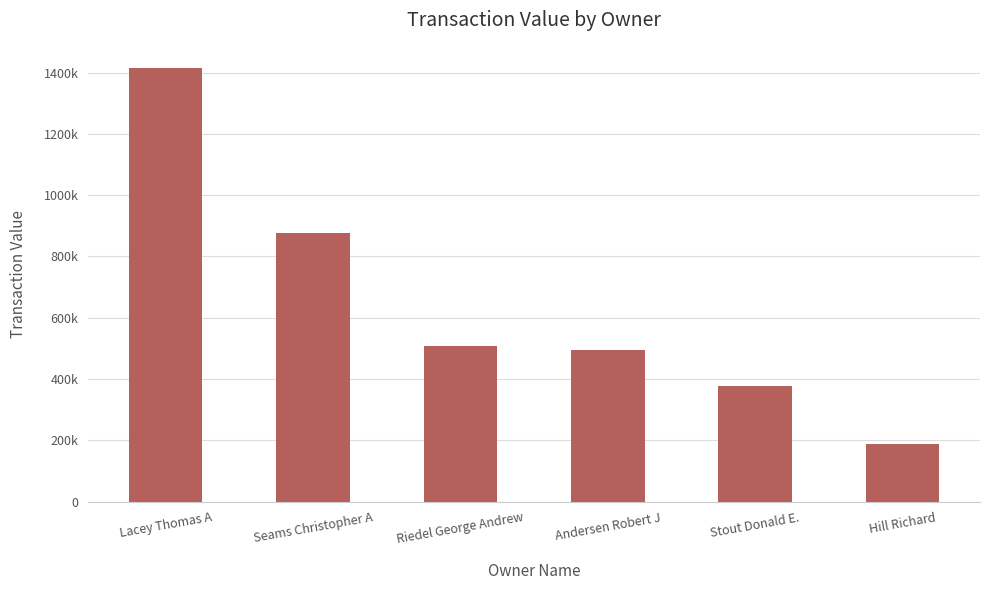

Which category has the lowest value across all series?

Hill Richard